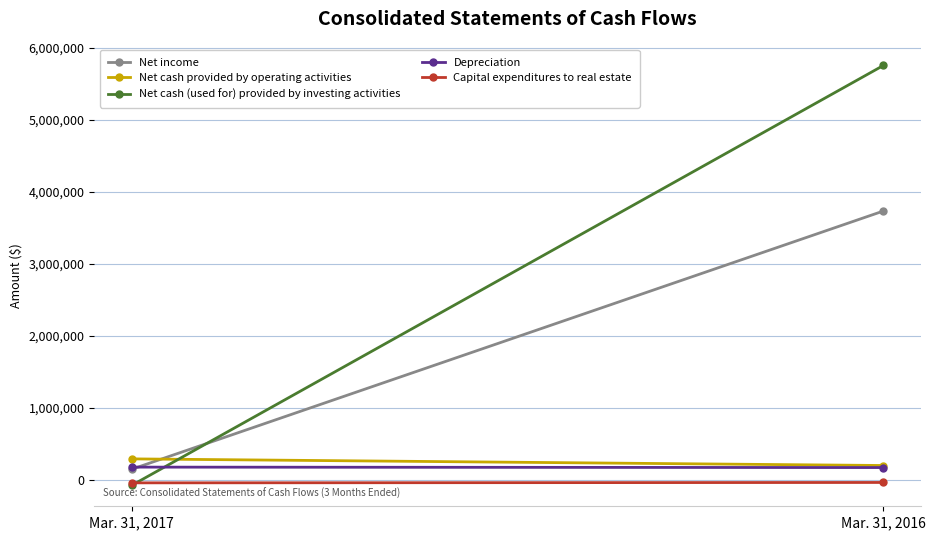

What are all the series names shown in the legend?

Net income, Net cash provided by operating activities, Net cash (used for) provided by investing activities, Depreciation, Capital expenditures to real estate